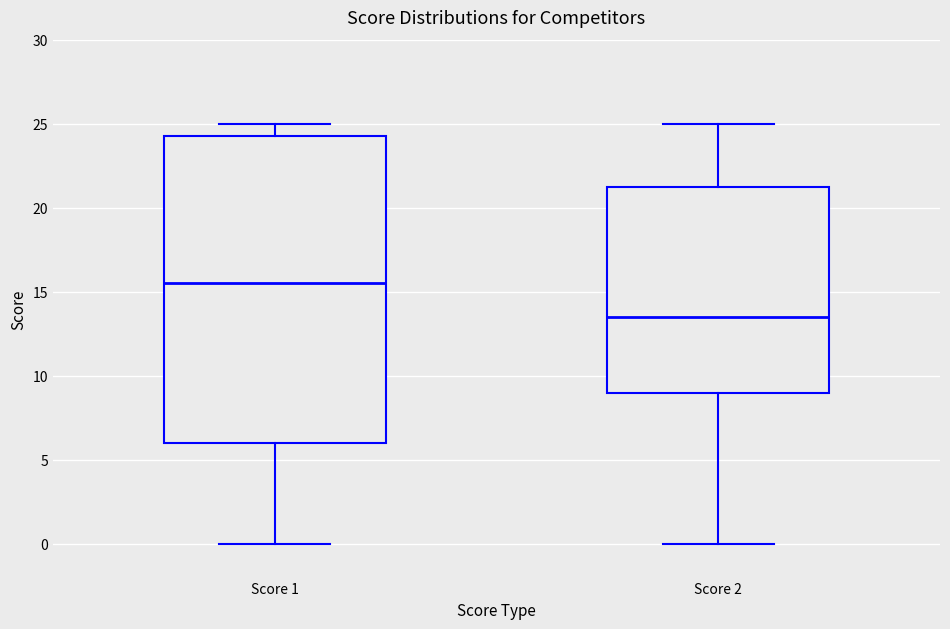

Where does the median line of the box for Score 2 sit on the y-axis? The values are not printed on the chart, so give them approximately, as read against the axis.

13.5